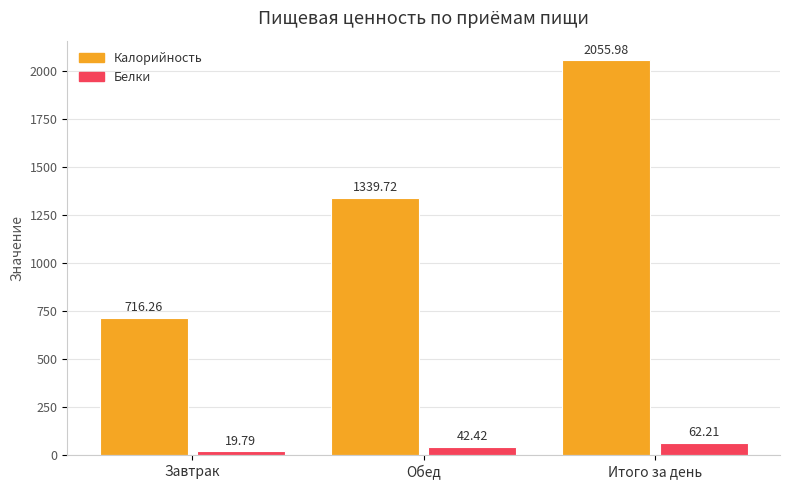

Does the chart contain stacked bars?

No